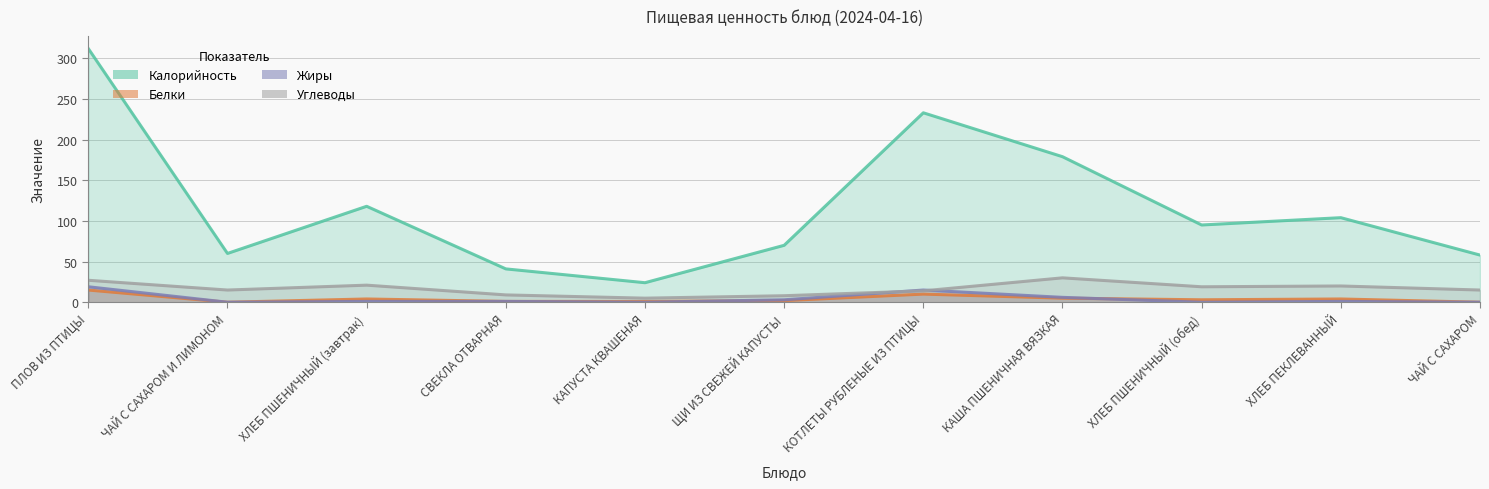

Which label corresponds to the smallest value in the chart?

ЧАЙ С САХАРОМ И ЛИМОНОМ